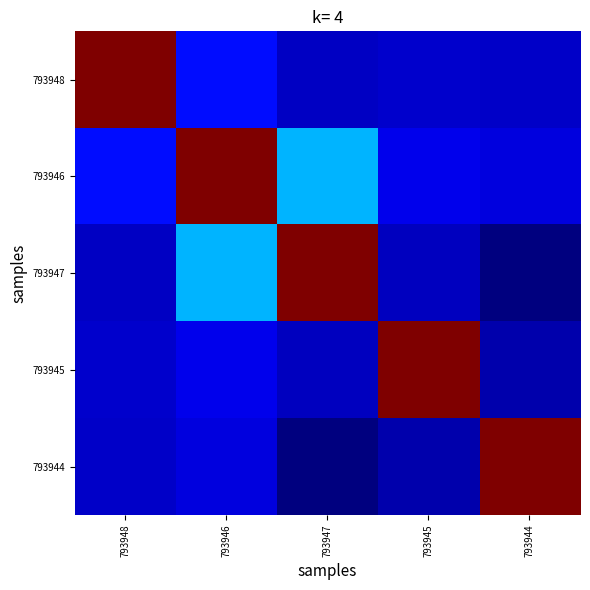

Reading left to right, extract all data points from this chart.

793948: 793948=1.0	793946=0.1	793947=0.1	793945=0.1	793944=0.1
793946: 793948=0.1	793946=1.0	793947=0.3	793945=0.1	793944=0.1
793947: 793948=0.1	793946=0.3	793947=1.0	793945=0.1	793944=0.0
793945: 793948=0.1	793946=0.1	793947=0.1	793945=1.0	793944=0.0
793944: 793948=0.1	793946=0.1	793947=0.0	793945=0.0	793944=1.0